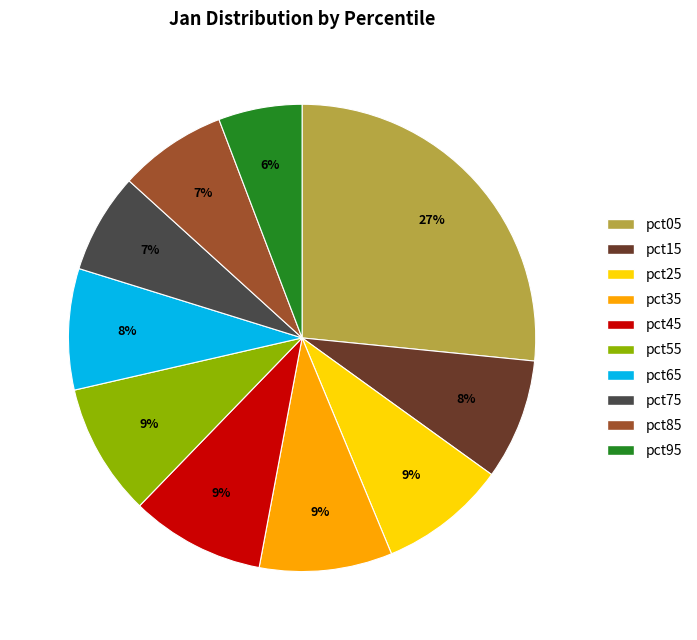

What percentage is the pct65 slice, to the nearest percent?

8%